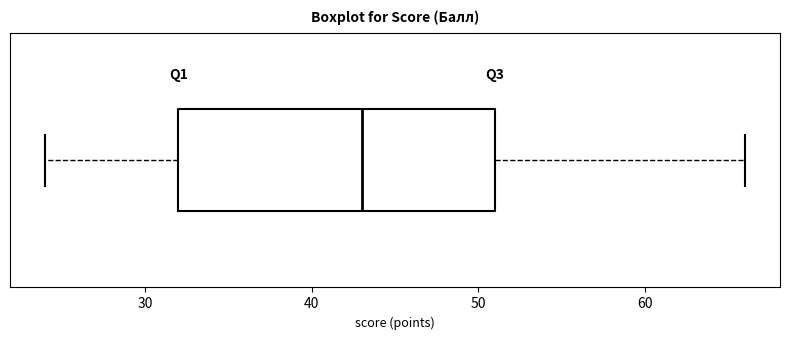

Read this box plot against the x-axis: the position of the median line, the range covered by the box, and the ends of both whiskers. The values are not printed on the chart, so give them approximately, as read against the axis.

median 43, box 32 to 51, whiskers 24 to 66